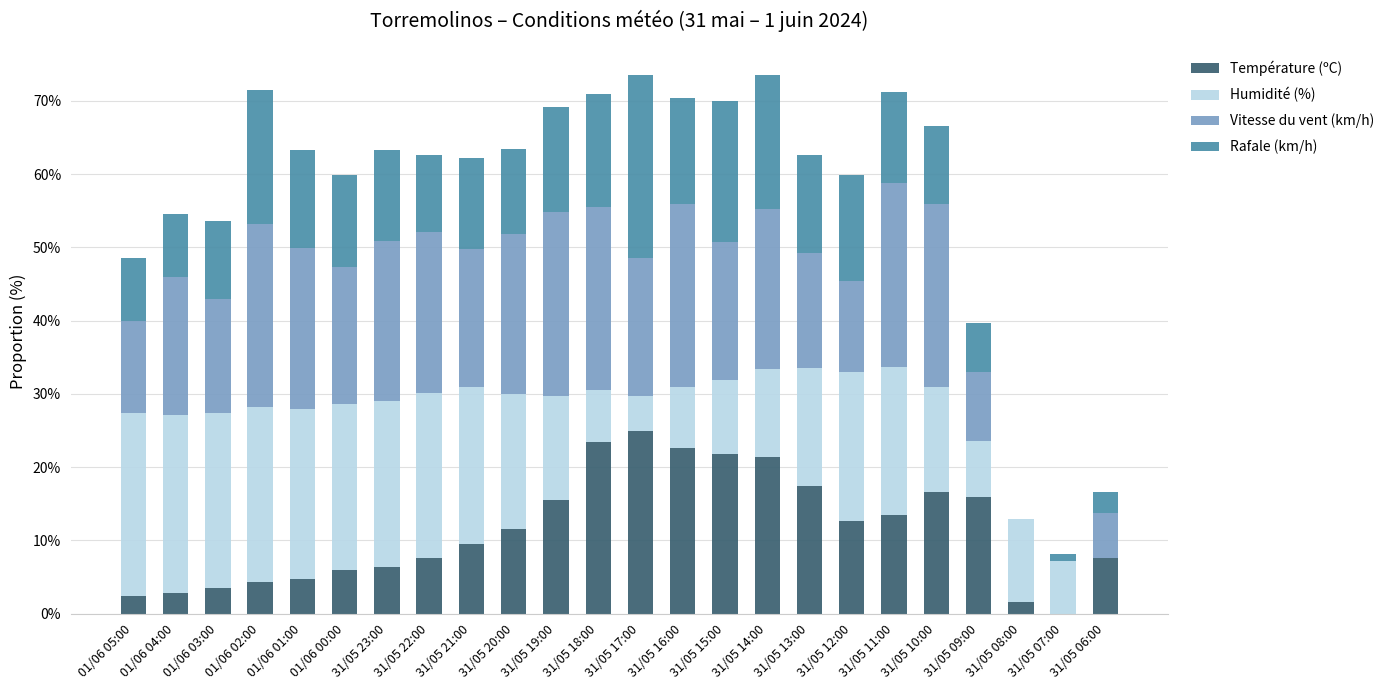

What is the sum of the Température (ºC) values at 31/05 15:00 and 31/05 17:00?

46.8